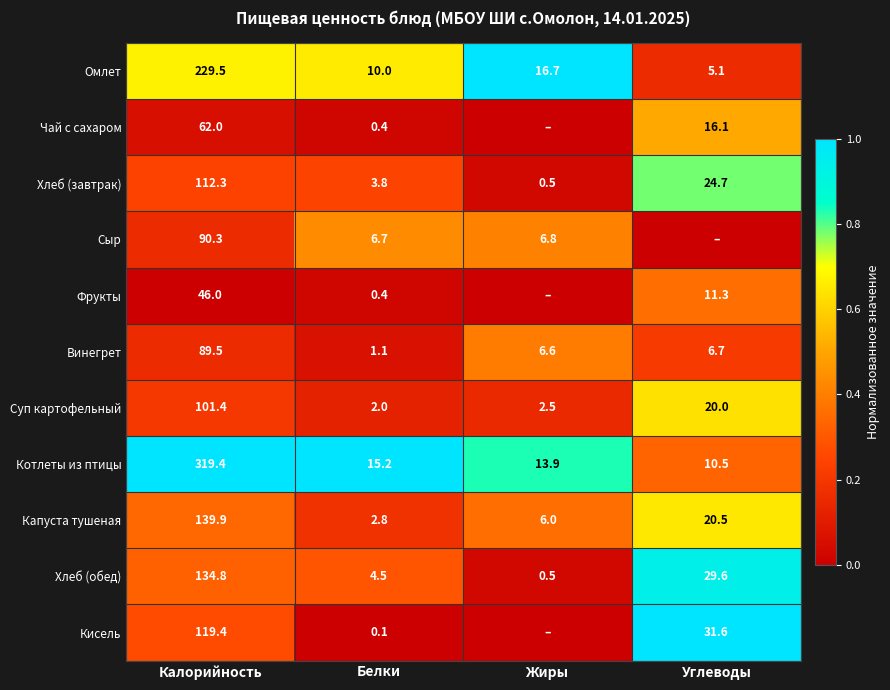

What is the lowest value of the Суп картофельный series?

2.0